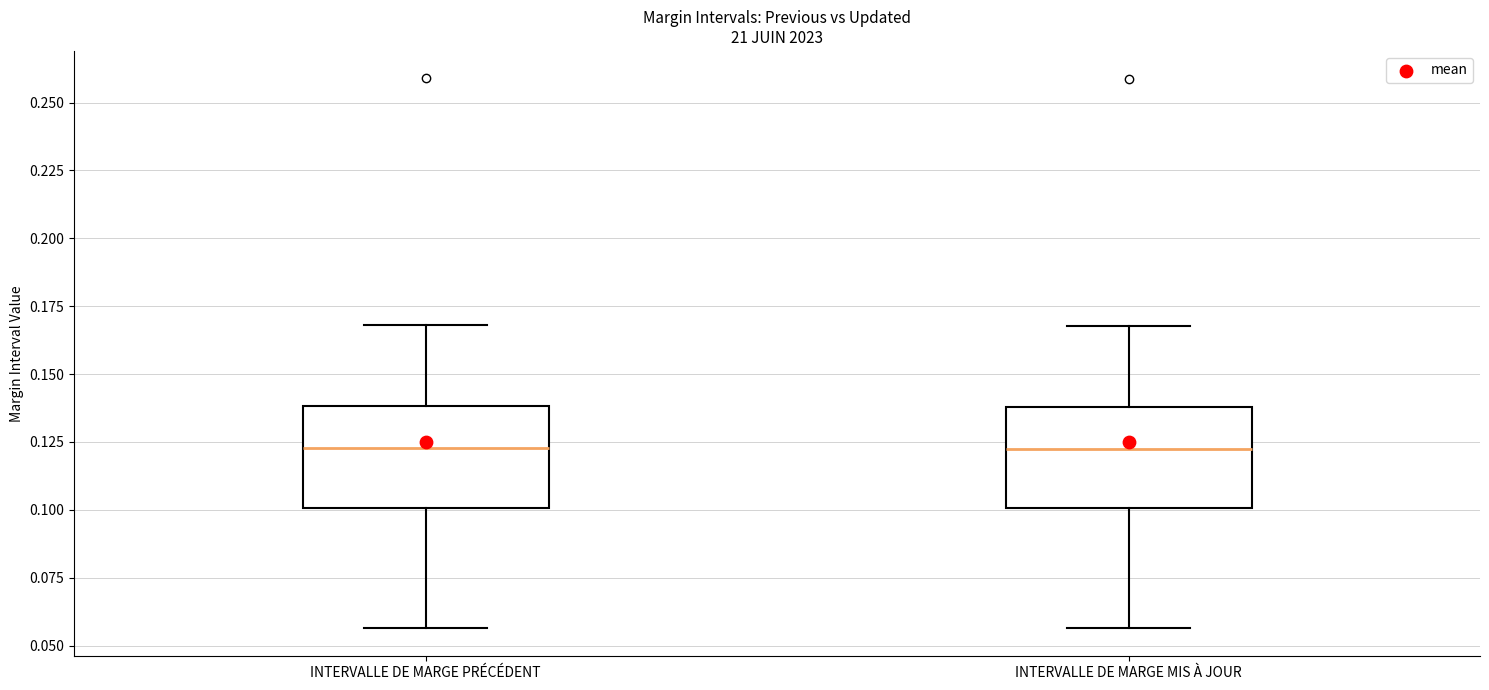

Where is the upper edge of the box for INTERVALLE DE MARGE PRÉCÉDENT on the y-axis? The values are not printed on the chart, so give them approximately, as read against the axis.

0.140